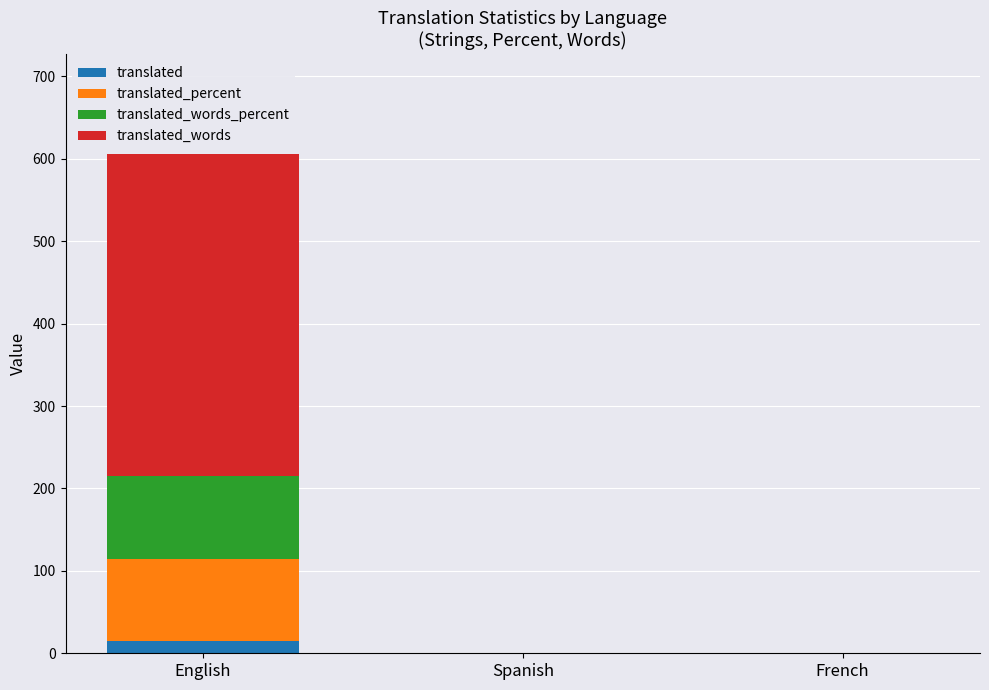

The translated series shows 0 at French. True or false?

True